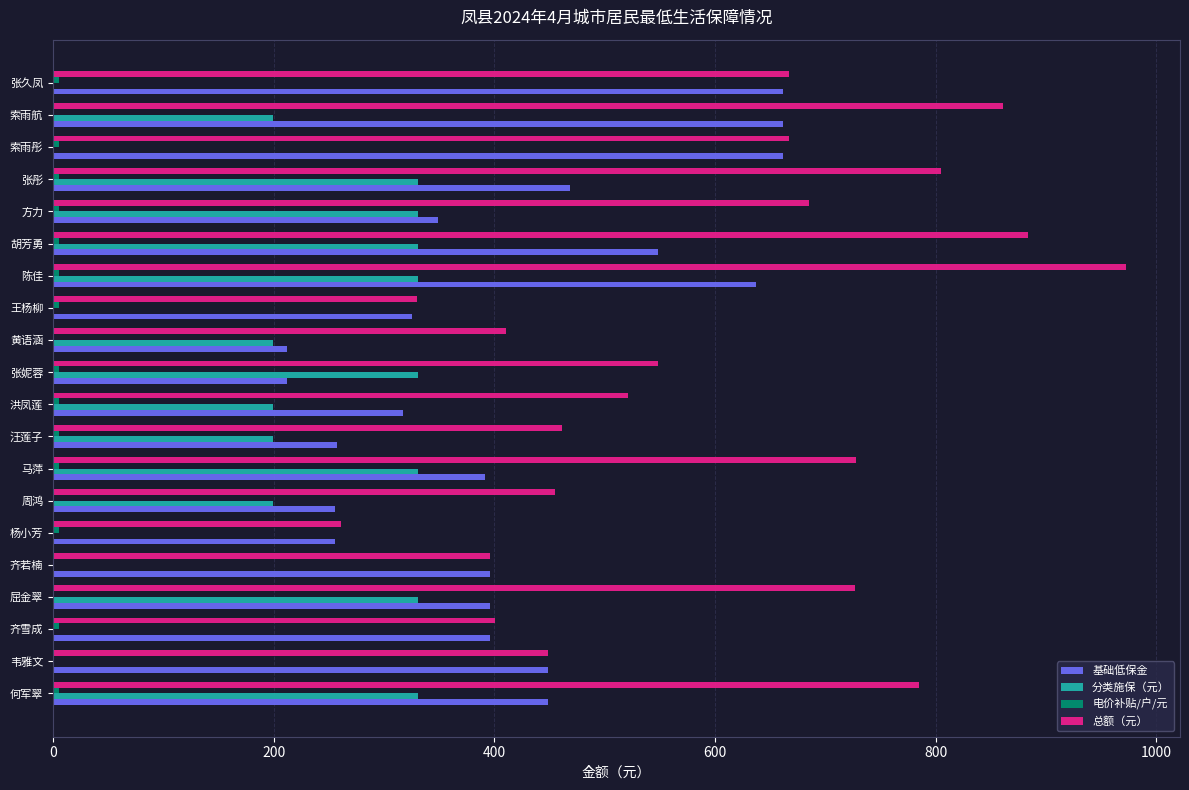

What is the maximum value shown in the chart?

973